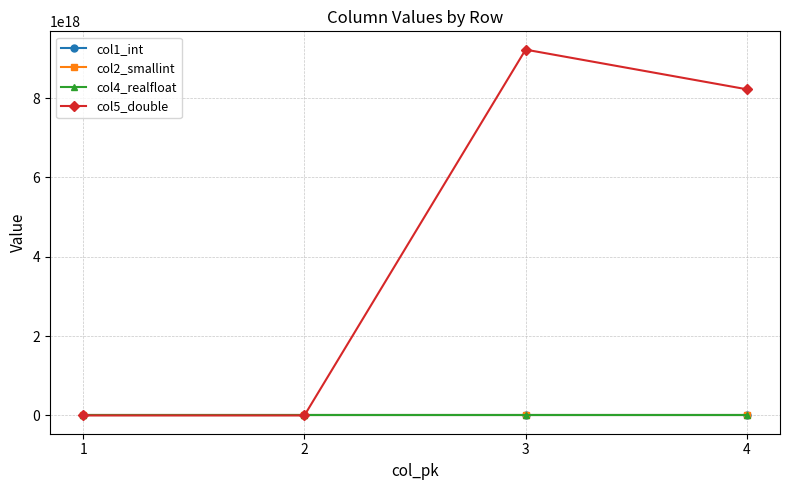

How many distinct data groups are displayed?

4